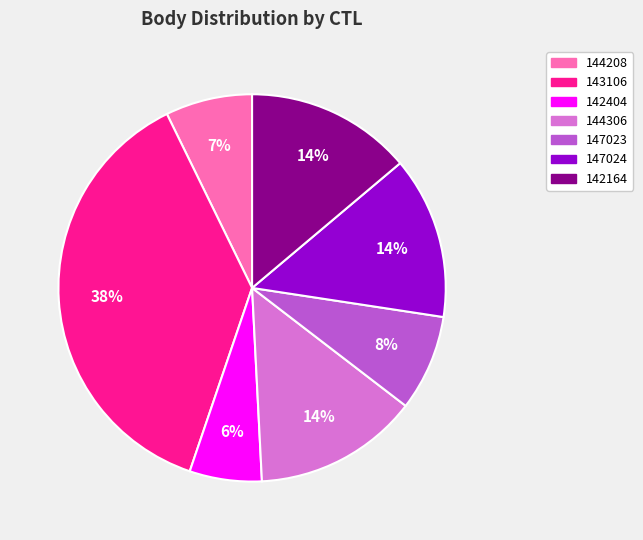

Which category has the biggest portion of the pie?

143106